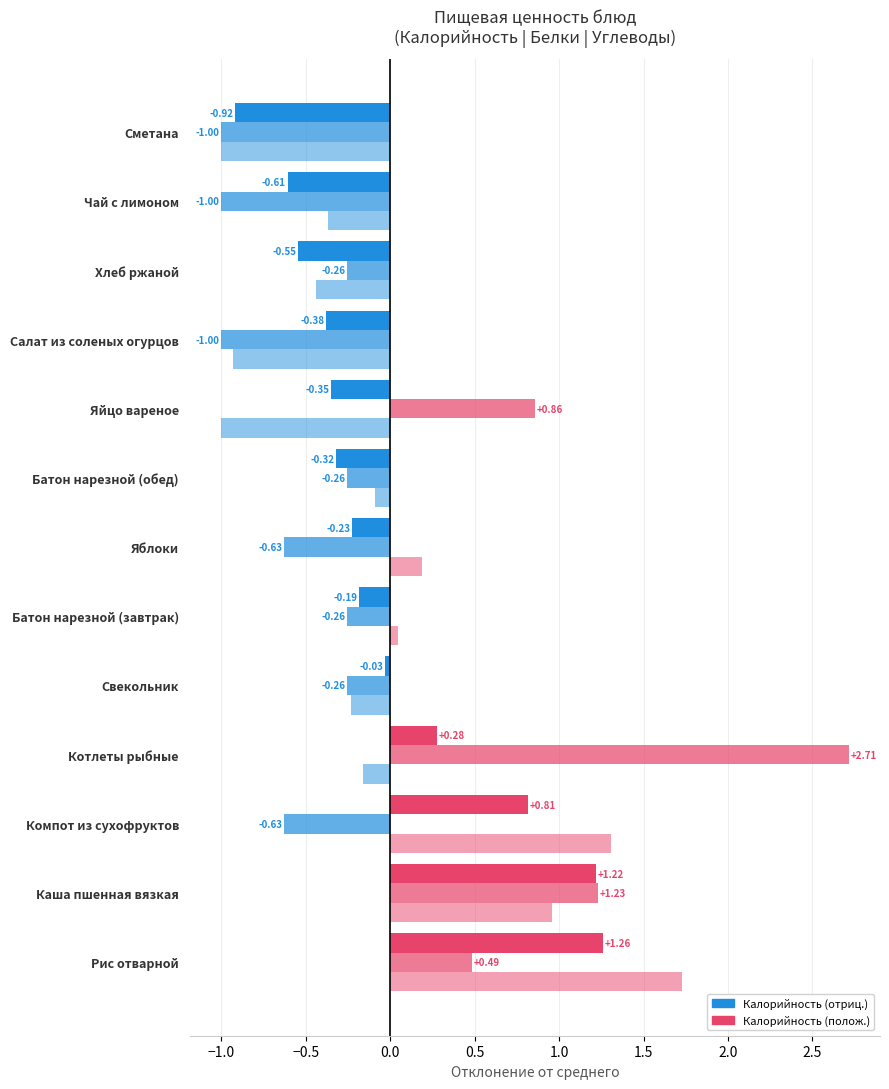

What is the value of the Углеводы bar at the 2nd from the left?

1.0